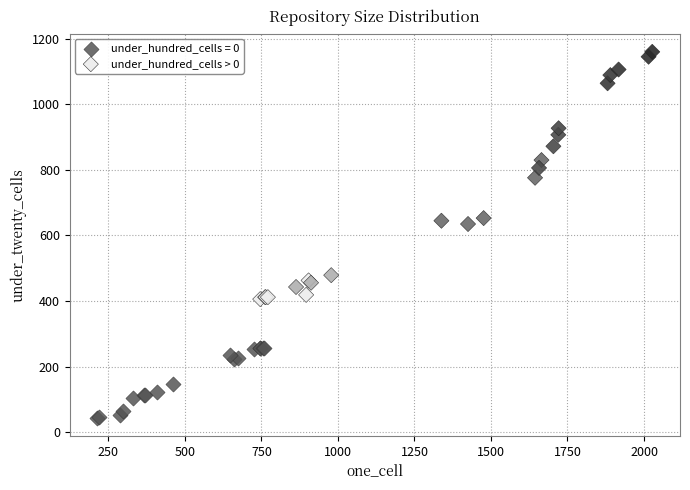

Which series reaches the minimum Y coordinate?

under_hundred_cells = 0